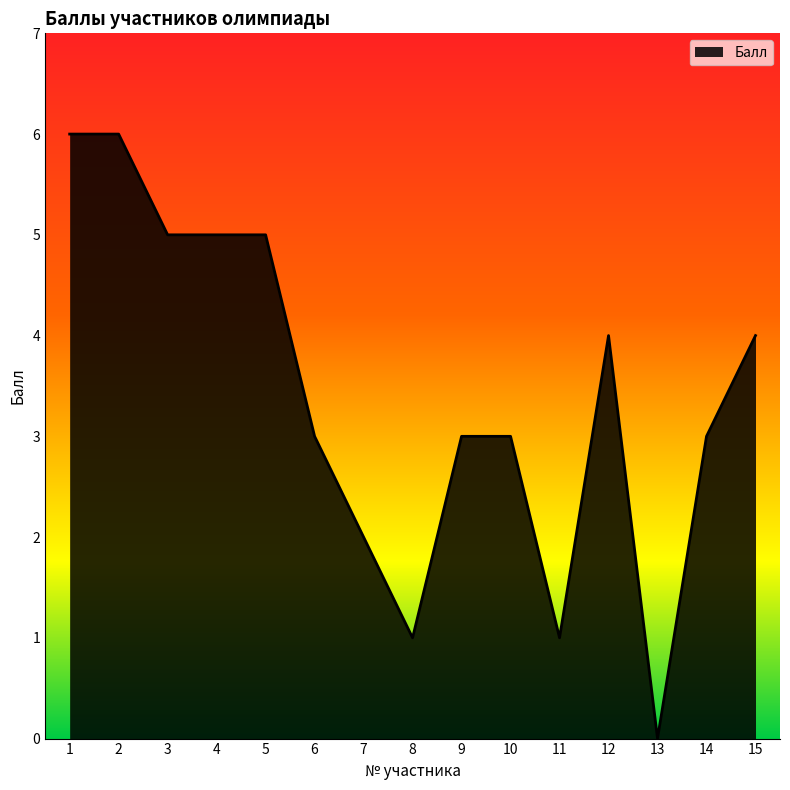

Is it true that the value at 11 is 2?

False